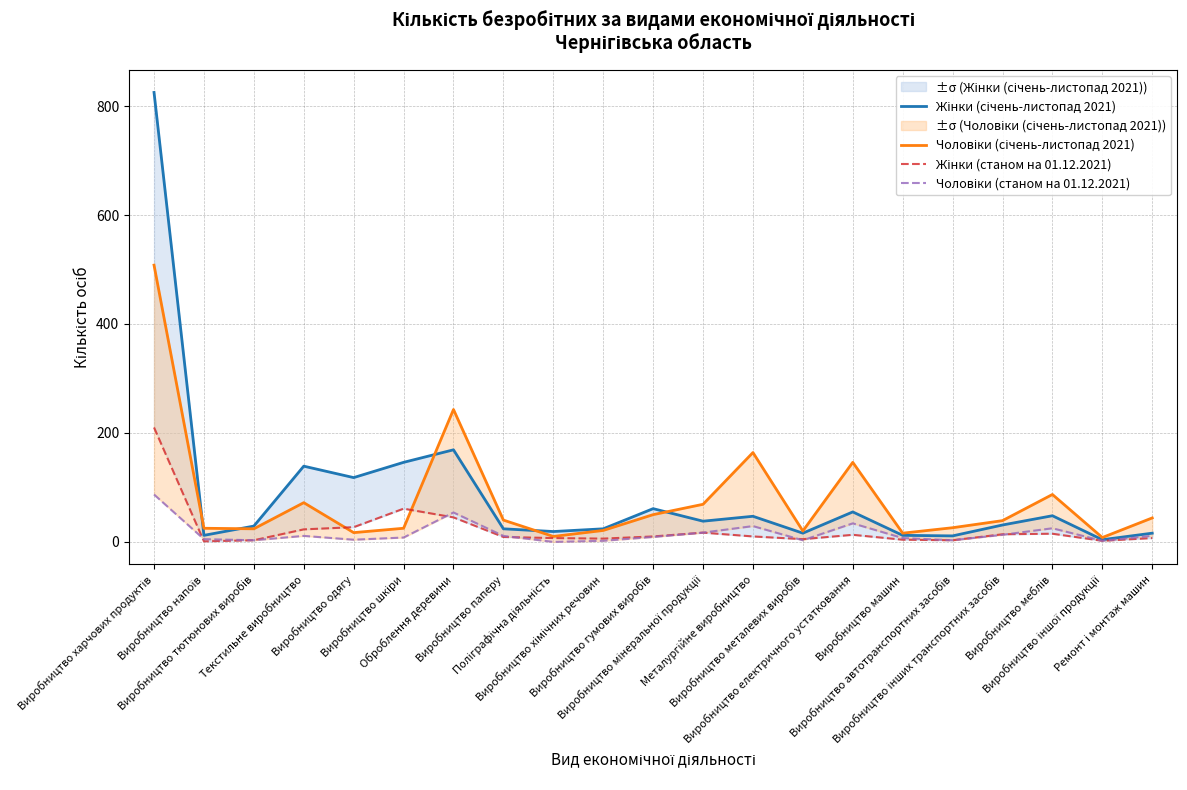

At which category is the sum across all series the highest?

Виробництво харчових продуктів